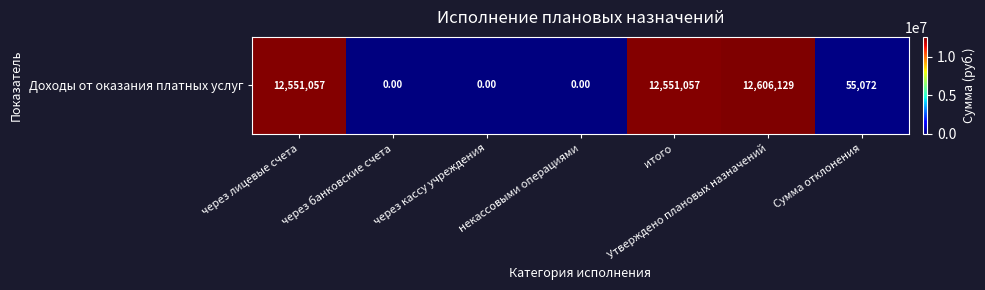

Where is the data nearest to the value 6303064?

Сумма отклонения